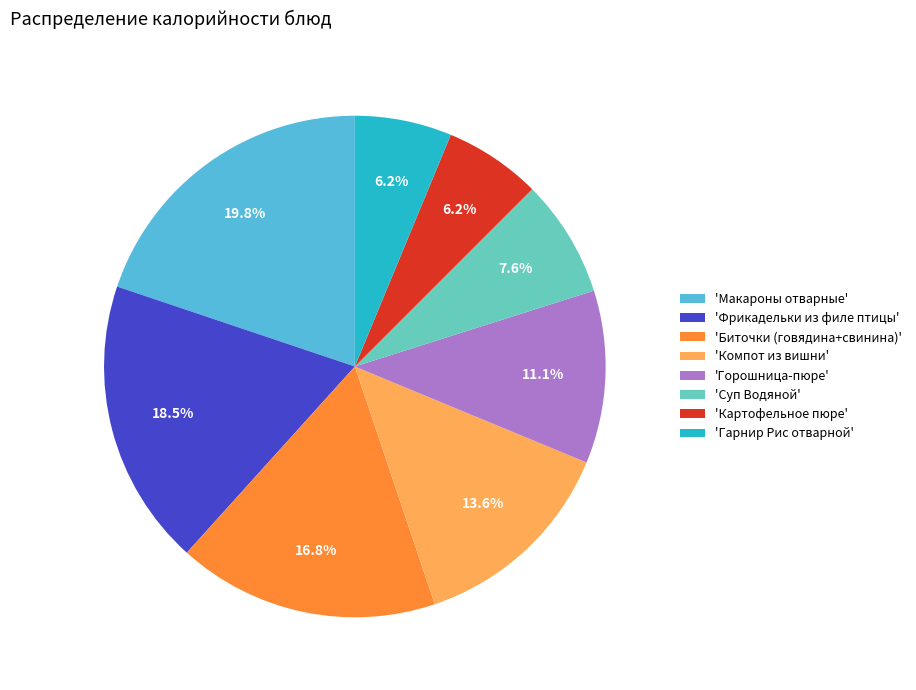

How much of the chart is everything except 'Биточки (говядина+свинина)'?

83.2%